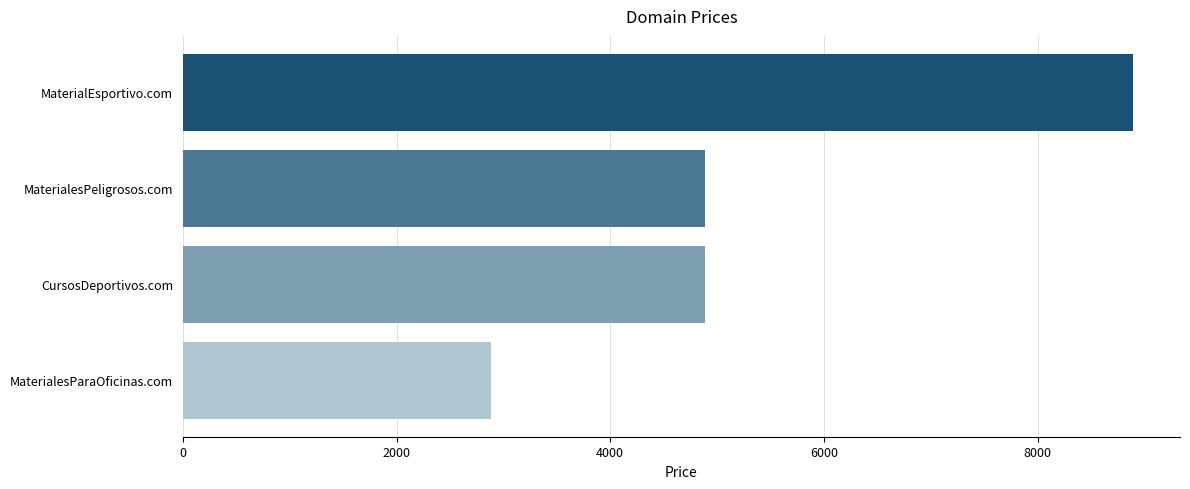

The value at MaterialEsportivo.com is 8888. True or false?

True